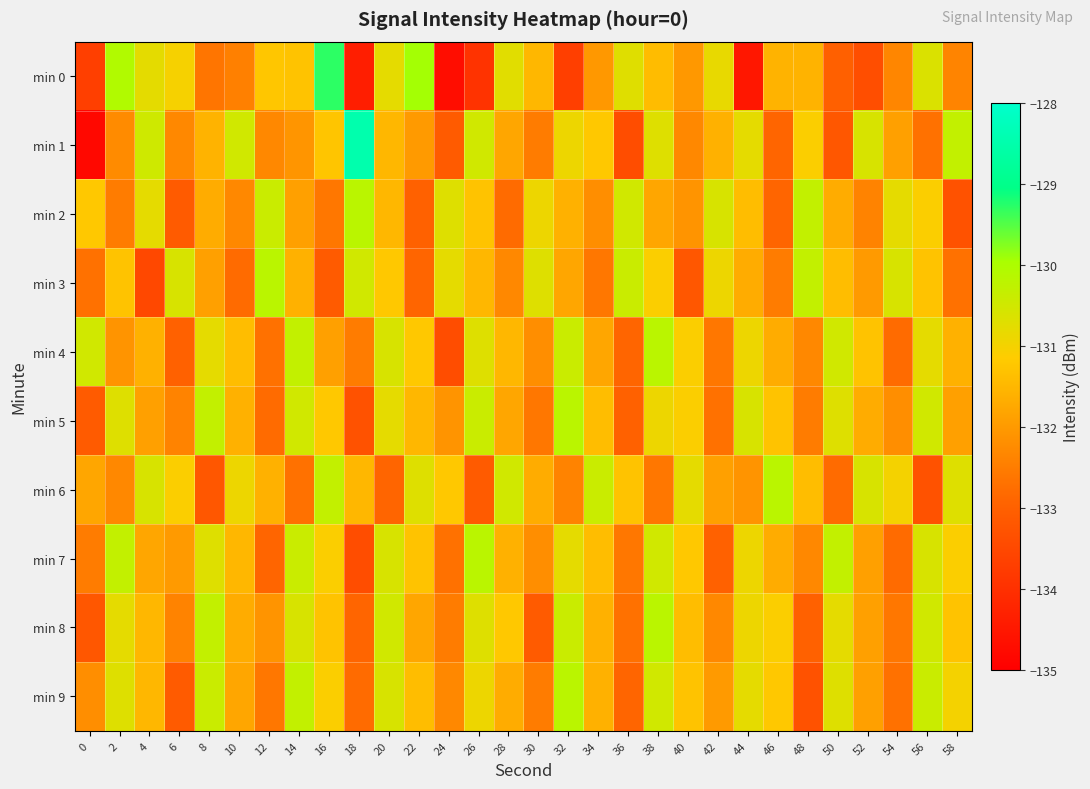

Reading left to right, extract all data points from this chart.

min 0: 0=-133.7	2=-130.1	4=-130.8	6=-131.0	8=-132.6	10=-132.4	12=-131.2	14=-131.3	16=-129.3	18=-134.4	20=-130.8	22=-129.9	24=-134.7	26=-133.9	28=-130.7	30=-131.5	32=-133.7	34=-132.0	36=-130.7	38=-131.4	40=-132.0	42=-130.8	44=-134.5	46=-131.6	48=-131.6	50=-133.0	52=-133.4	54=-132.3	56=-130.6	58=-132.4
min 1: 0=-134.8	2=-132.3	4=-130.5	6=-132.3	8=-131.6	10=-130.5	12=-132.3	14=-132.1	16=-131.3	18=-128.5	20=-131.5	22=-132.0	24=-133.1	26=-130.5	28=-131.8	30=-132.5	32=-130.9	34=-131.2	36=-133.4	38=-130.7	40=-132.3	42=-131.6	44=-130.8	46=-132.9	48=-131.1	50=-133.2	52=-130.6	54=-131.9	56=-132.7	58=-130.3
min 2: 0=-131.2	2=-132.5	4=-130.8	6=-133.1	8=-131.7	10=-132.3	12=-130.4	14=-131.9	16=-132.6	18=-130.2	20=-131.5	22=-133.0	24=-130.7	26=-131.3	28=-132.8	30=-130.9	32=-131.6	34=-132.2	36=-130.5	38=-131.8	40=-132.1	42=-130.6	44=-131.4	46=-132.9	48=-130.3	50=-131.7	52=-132.4	54=-130.8	56=-131.1	58=-133.3
min 3: 0=-132.7	2=-131.3	4=-133.5	6=-130.6	8=-131.9	10=-132.8	12=-130.2	14=-131.6	16=-133.1	18=-130.5	20=-131.2	22=-132.9	24=-130.8	26=-131.5	28=-132.3	30=-130.7	32=-131.8	34=-132.6	36=-130.4	38=-131.1	40=-133.2	42=-130.9	44=-131.7	46=-132.5	48=-130.3	50=-131.4	52=-132.0	54=-130.6	56=-131.3	58=-132.7
min 4: 0=-130.5	2=-132.1	4=-131.6	6=-133.0	8=-130.8	10=-131.4	12=-132.7	14=-130.3	16=-131.9	18=-132.5	20=-130.6	22=-131.2	24=-133.4	26=-130.7	28=-131.5	30=-132.2	32=-130.4	34=-131.8	36=-132.9	38=-130.2	40=-131.1	42=-132.6	44=-130.9	46=-131.7	48=-132.3	50=-130.5	52=-131.3	54=-132.8	56=-130.8	58=-131.6
min 5: 0=-133.1	2=-130.7	4=-131.9	6=-132.4	8=-130.3	10=-131.6	12=-132.8	14=-130.5	16=-131.2	18=-133.3	20=-130.8	22=-131.5	24=-132.1	26=-130.4	28=-131.8	30=-132.6	32=-130.2	34=-131.4	36=-133.0	38=-130.9	40=-131.1	42=-132.7	44=-130.6	46=-131.3	48=-132.5	50=-130.7	52=-131.7	54=-132.2	56=-130.5	58=-131.9
min 6: 0=-131.8	2=-132.3	4=-130.6	6=-131.1	8=-133.2	10=-130.9	12=-131.6	14=-132.7	16=-130.3	18=-131.5	20=-132.9	22=-130.7	24=-131.2	26=-133.1	28=-130.5	30=-131.7	32=-132.4	34=-130.4	36=-131.3	38=-132.6	40=-130.8	42=-131.9	44=-132.1	46=-130.2	48=-131.4	50=-132.8	52=-130.6	54=-131.0	56=-133.3	58=-130.7
min 7: 0=-132.5	2=-130.3	4=-131.8	6=-132.0	8=-130.7	10=-131.5	12=-132.9	14=-130.4	16=-131.1	18=-133.4	20=-130.6	22=-131.3	24=-132.7	26=-130.2	28=-131.6	30=-132.2	32=-130.8	34=-131.4	36=-132.6	38=-130.5	40=-131.2	42=-133.0	44=-130.9	46=-131.7	48=-132.3	50=-130.3	52=-131.9	54=-132.8	56=-130.6	58=-131.1
min 8: 0=-133.2	2=-130.8	4=-131.5	6=-132.4	8=-130.3	10=-131.7	12=-132.1	14=-130.6	16=-131.3	18=-132.9	20=-130.5	22=-131.8	24=-132.5	26=-130.7	28=-131.2	30=-133.1	32=-130.4	34=-131.6	36=-132.7	38=-130.2	40=-131.4	42=-132.3	44=-130.9	46=-131.1	48=-133.0	50=-130.8	52=-131.9	54=-132.6	56=-130.5	58=-131.3
min 9: 0=-132.2	2=-130.7	4=-131.5	6=-133.1	8=-130.4	10=-131.8	12=-132.6	14=-130.3	16=-131.1	18=-132.8	20=-130.6	22=-131.4	24=-132.3	26=-130.9	28=-131.7	30=-132.5	32=-130.2	34=-131.6	36=-132.9	38=-130.5	40=-131.3	42=-132.0	44=-130.8	46=-131.2	48=-133.3	50=-130.7	52=-131.9	54=-132.7	56=-130.4	58=-131.0